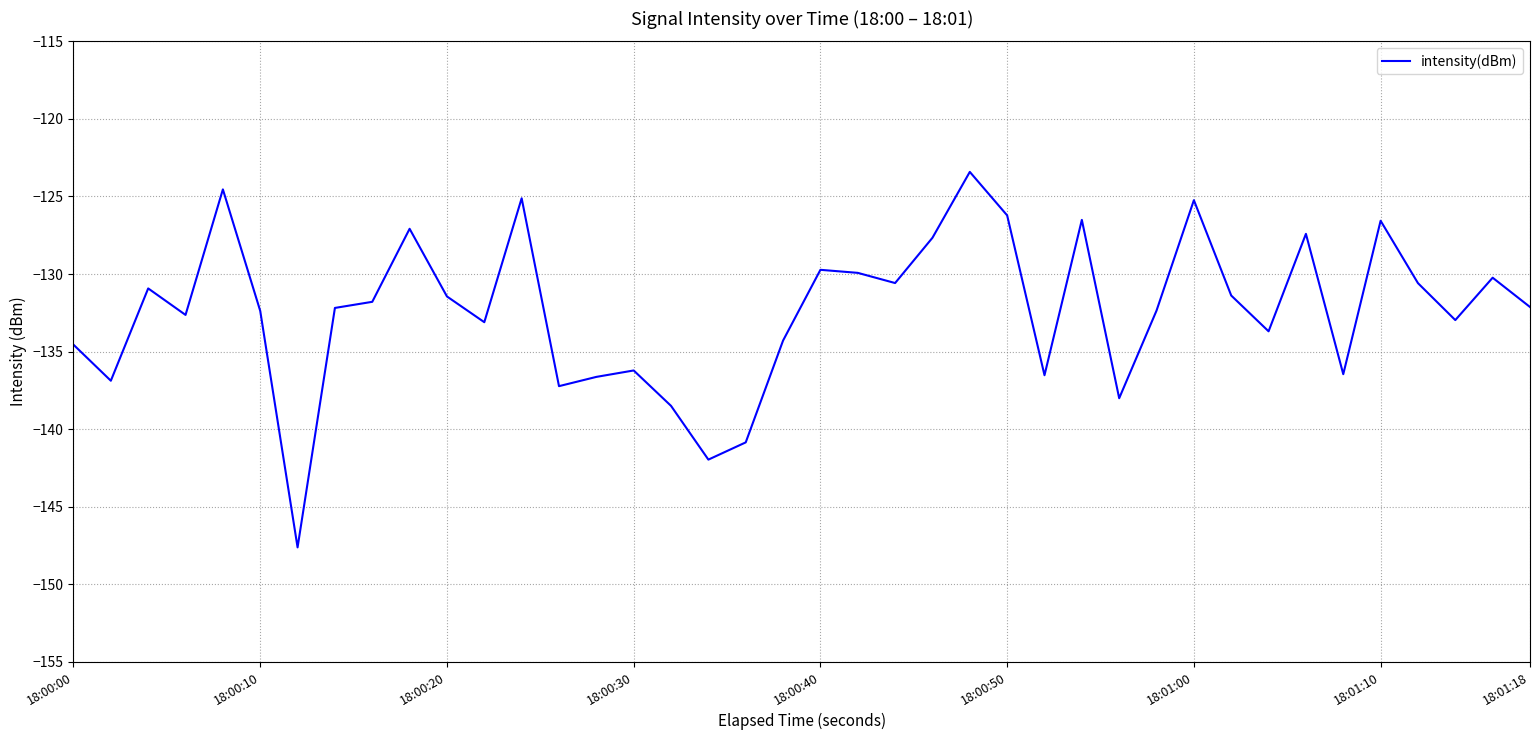

The chart shows a value of -125.2 at 18:01:00. True or false?

True